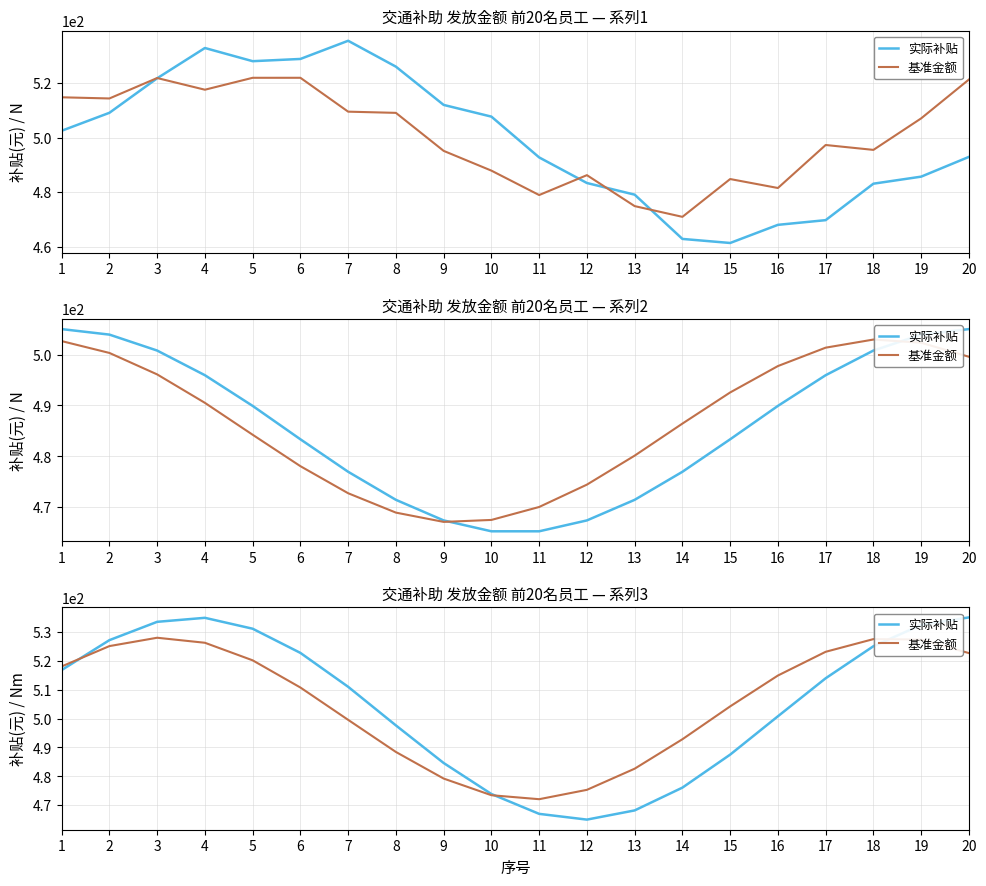

The value of 基准金额 at 14 is 821.7. True or false?

False